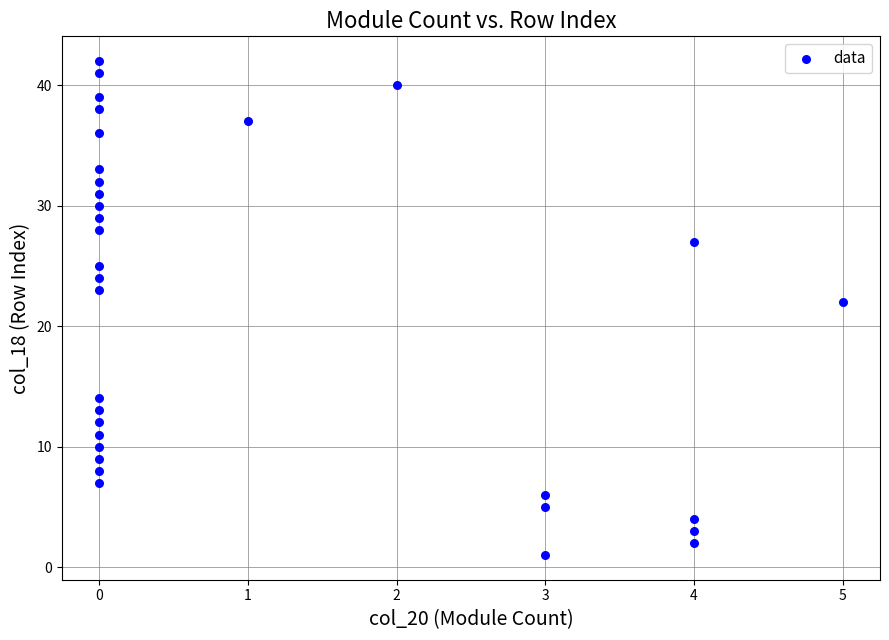

What Y value in the scatter plot is closest to 21?

22